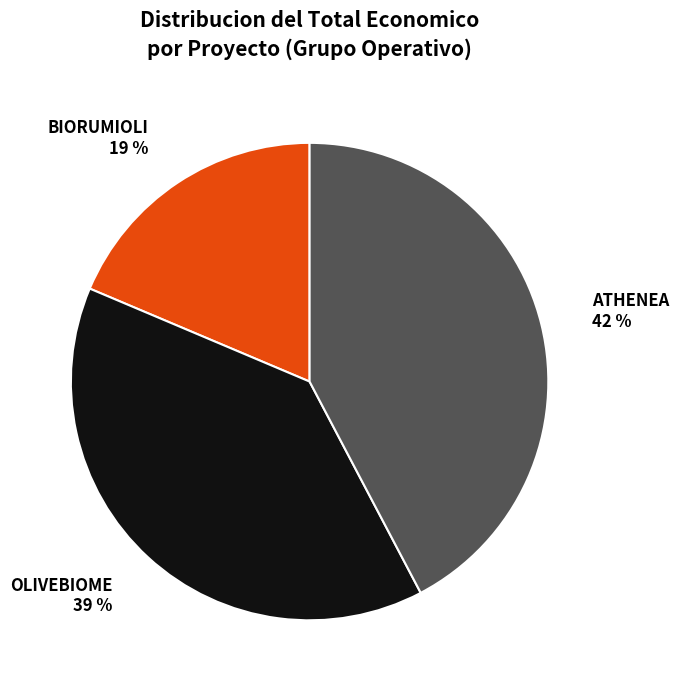

Is there any slice that represents more than half of the pie?

No